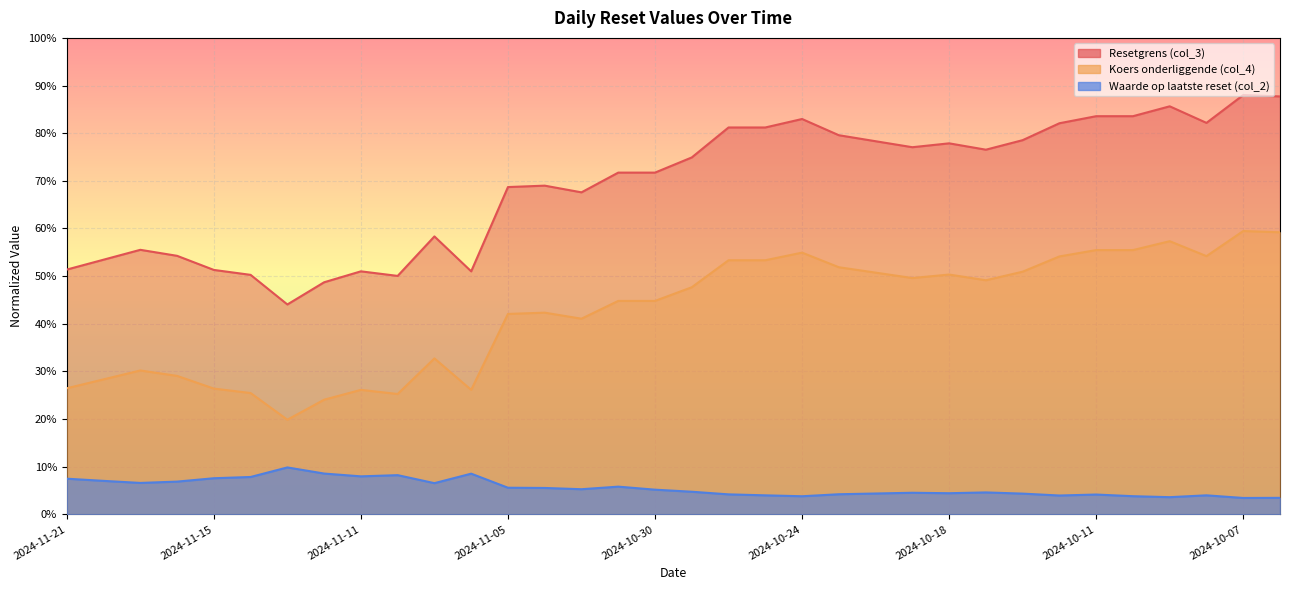

At which label does Resetgrens (col_3) first exceed 74?

2024-10-29